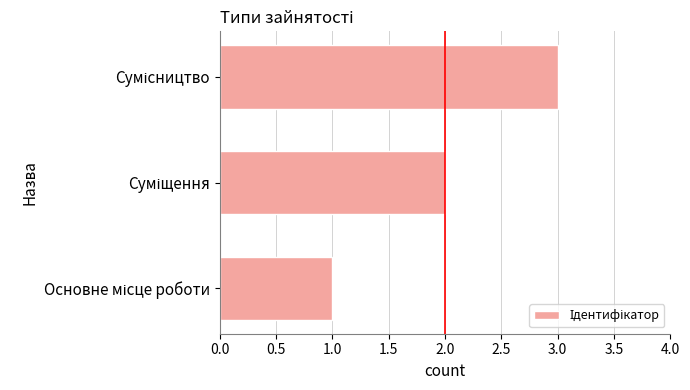

What is the greatest value displayed?

3